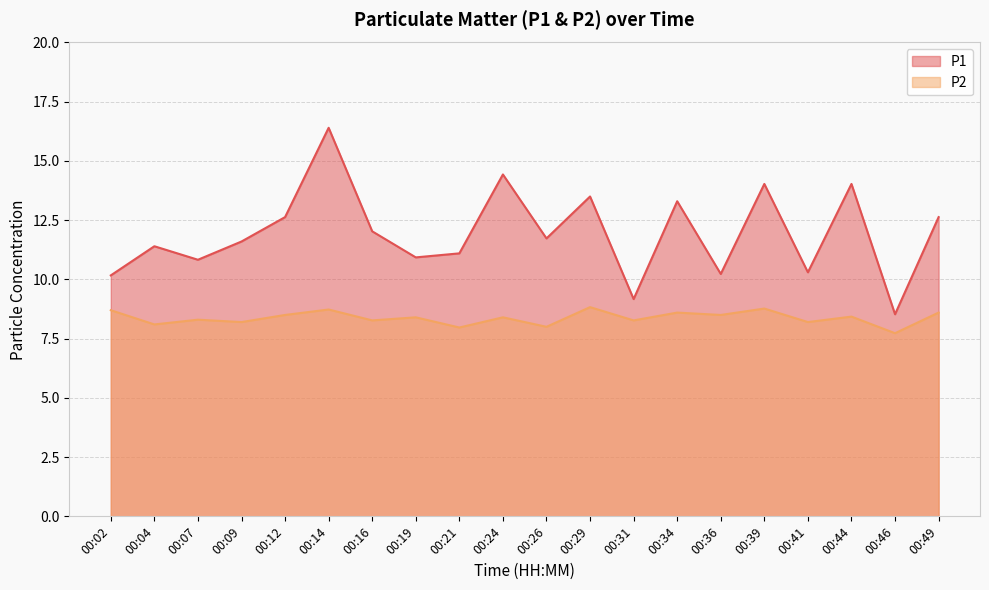

In P1, how many points are higher than both neighbors (excluding endpoints)?

7